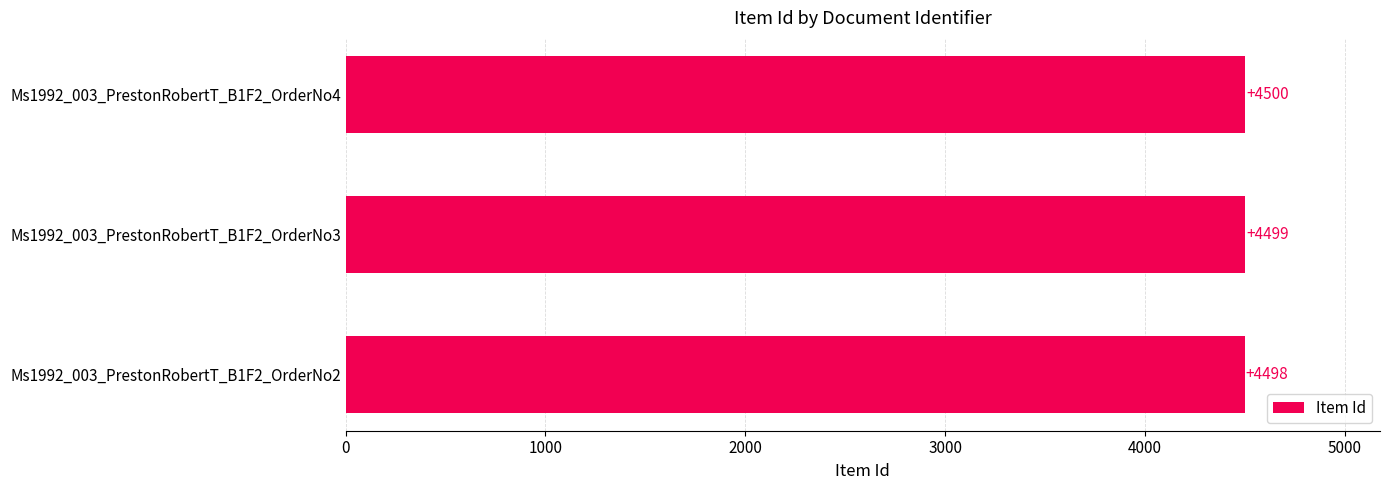

What is the minimum value shown in the chart?

4498